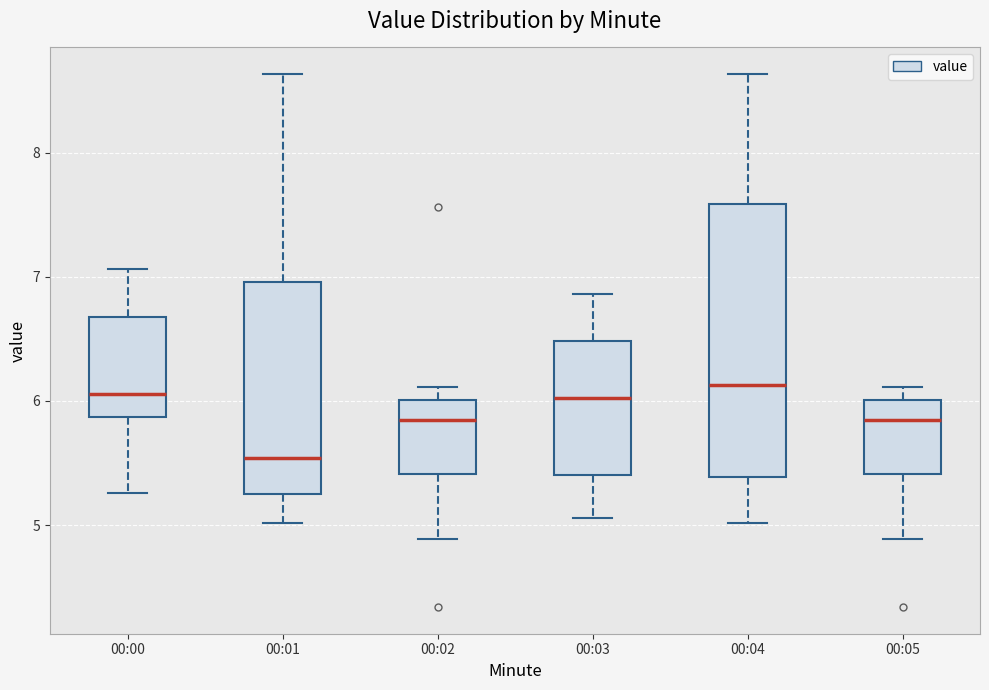

Which box is the tallest, from its lower edge to its upper edge?

00:04